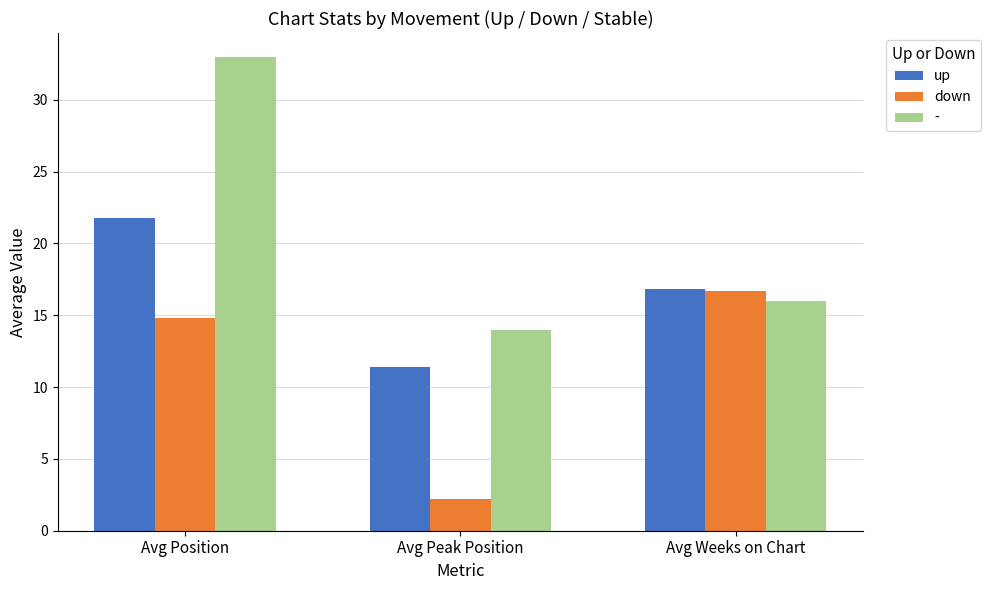

What is the sum of all down values?

33.7